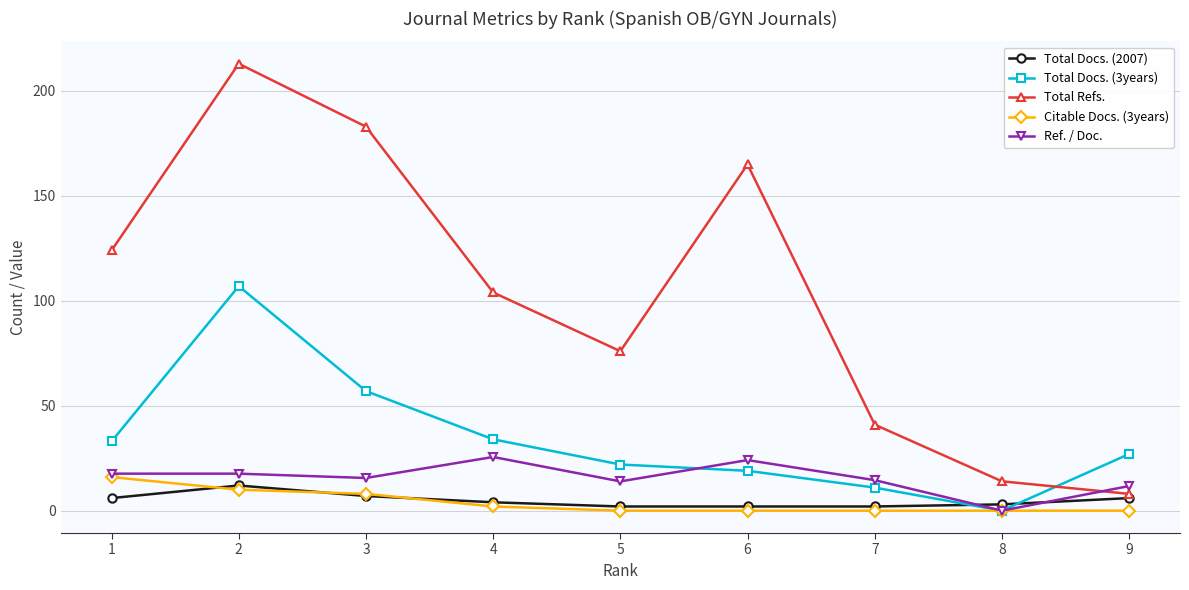

True or false: Total Refs. has a value of 213.0 at 2.

True